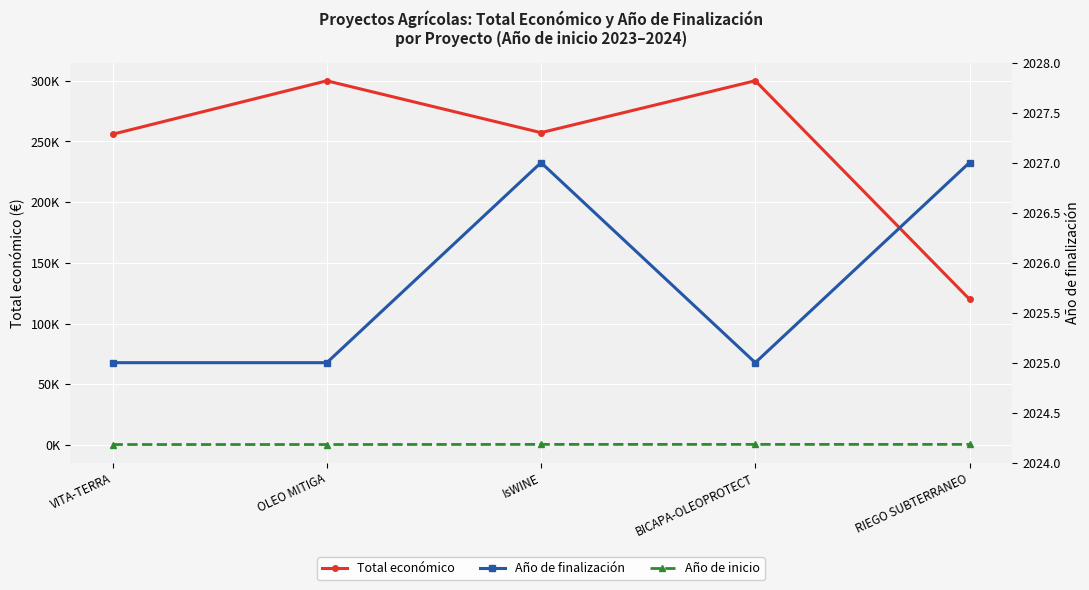

The Año de inicio (×100 offset) series shows 300 at OLEO MITIGA. True or false?

True